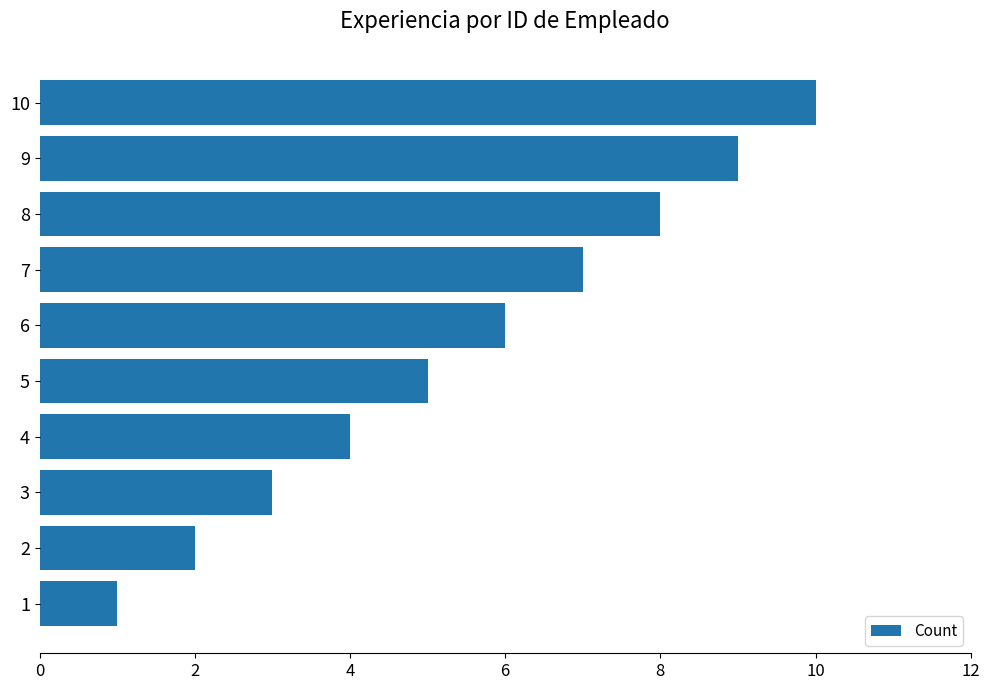

What is the smallest value displayed?

1